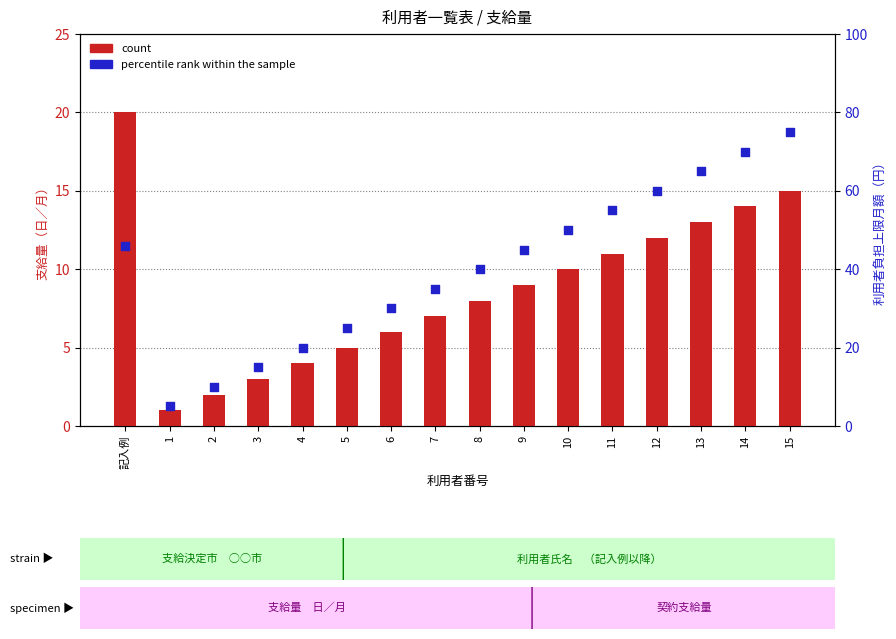

Is the value of count at 7 greater than the value of percentile rank within the sample at 9?

No